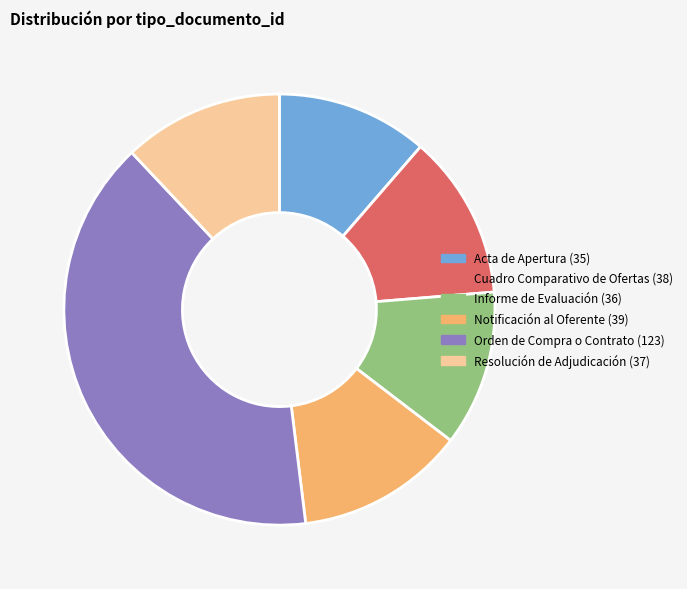

Does Resolución de Adjudicación account for over 50% of the chart?

No